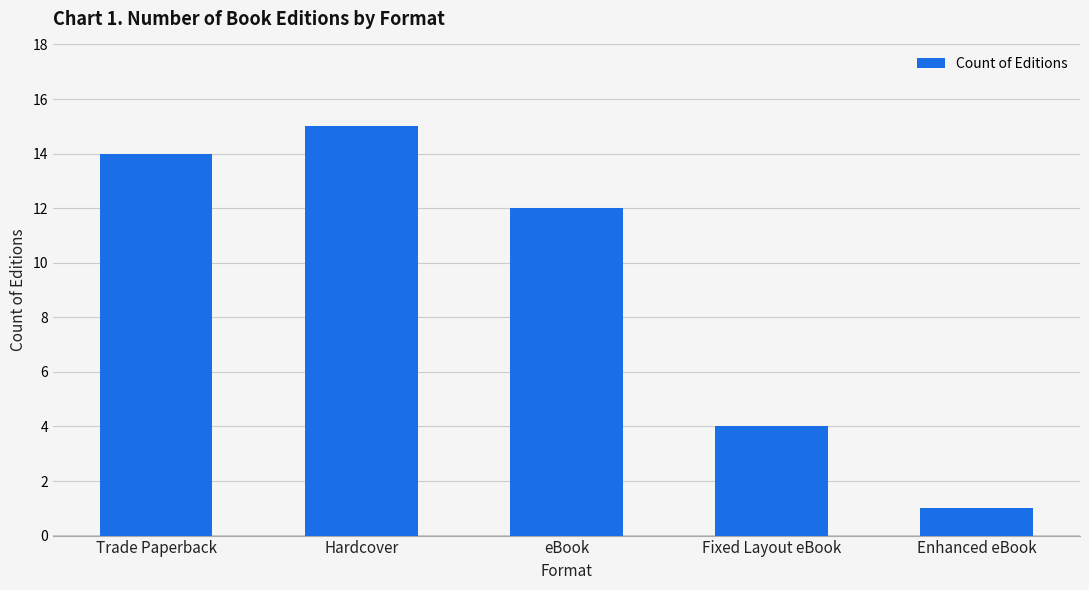

Does the chart contain stacked bars?

No